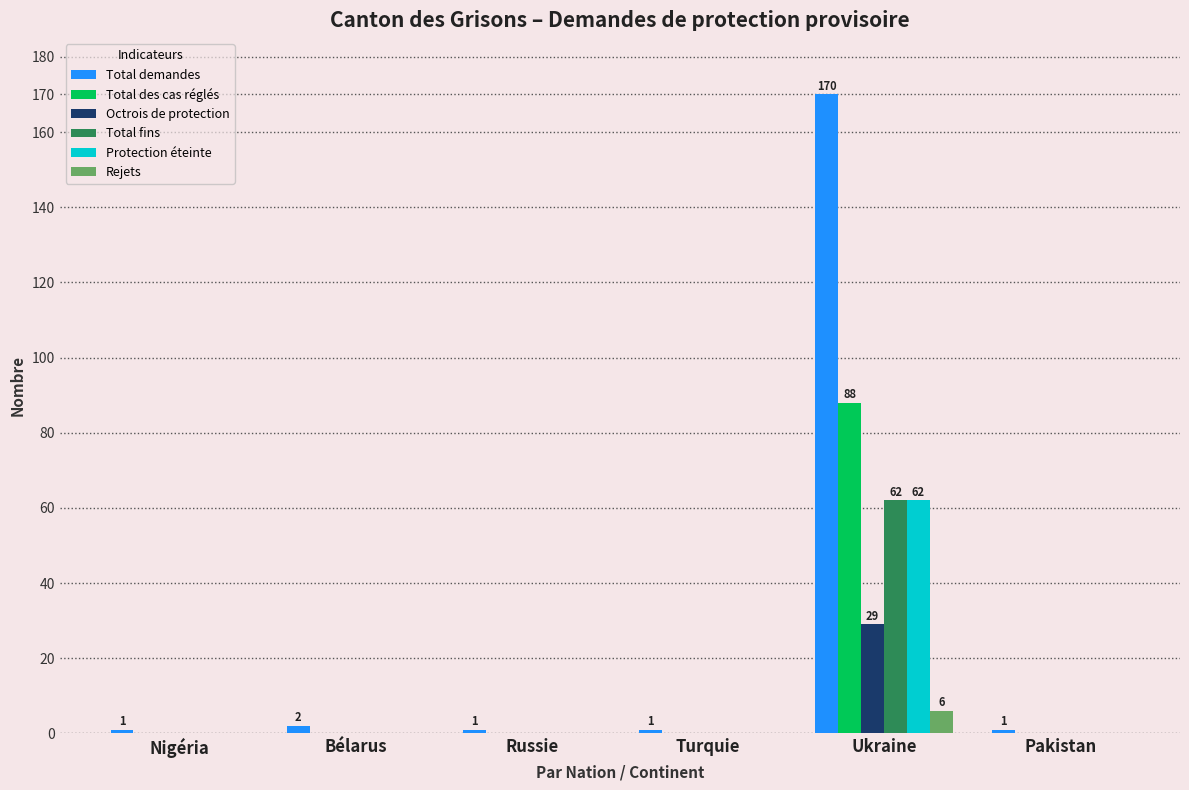

What is the sum of all Octrois de protection values?

29